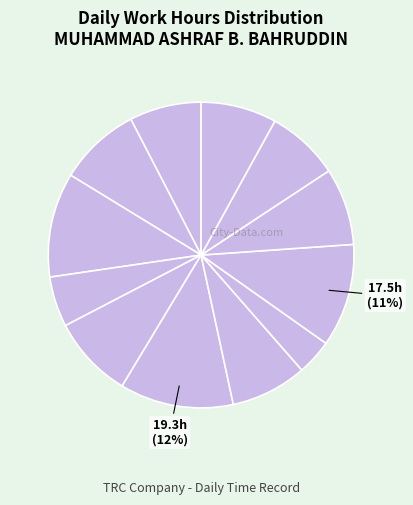

Is there a majority slice in this chart?

No